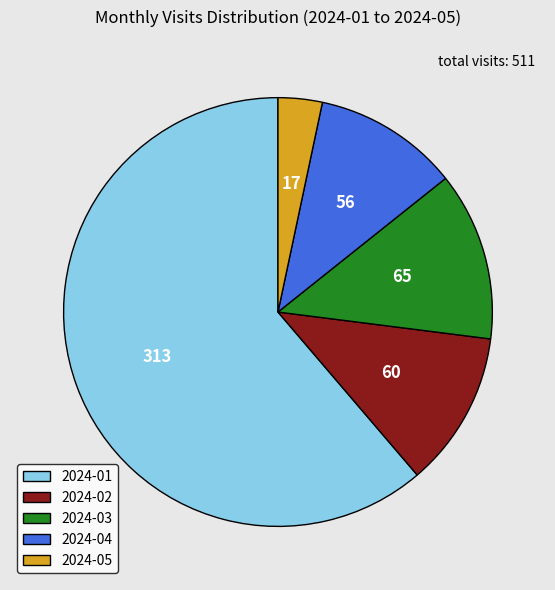

Which has a higher value, 2024-03 or 2024-02?

2024-03